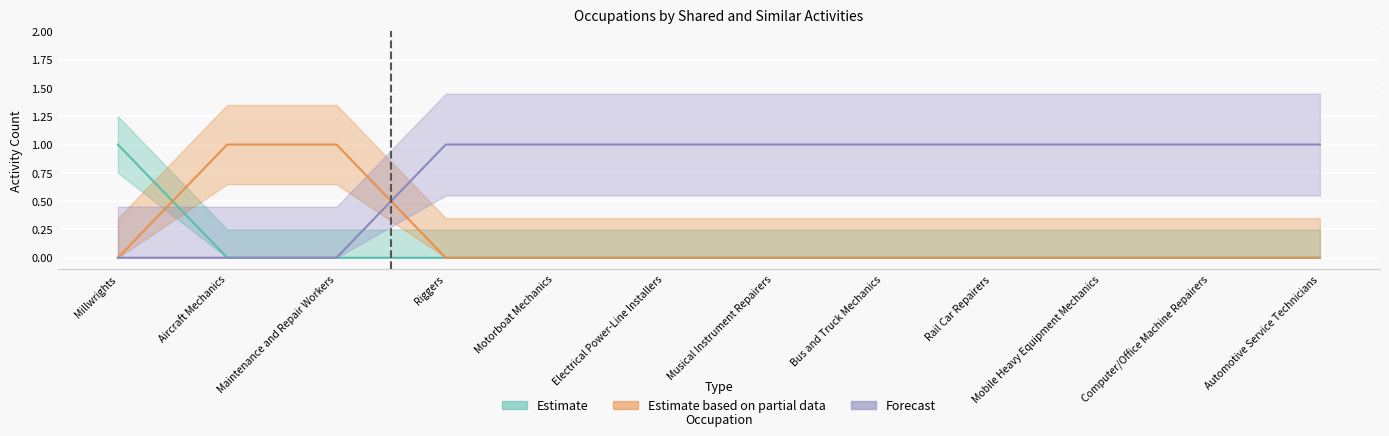

The value at Riggers is 2. True or false?

False